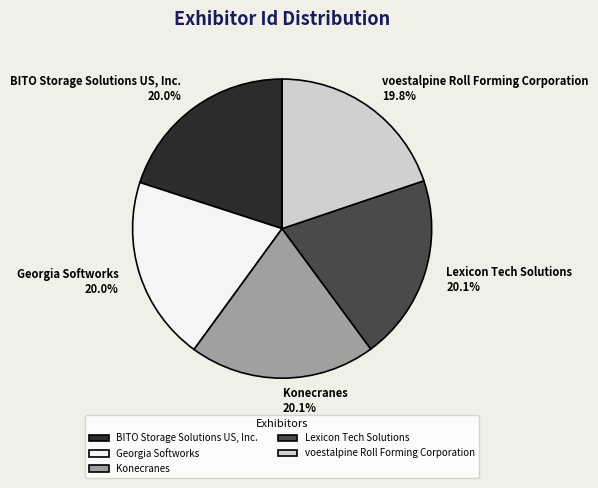

To the nearest percent, what portion does voestalpine Roll Forming Corporation represent?

20%